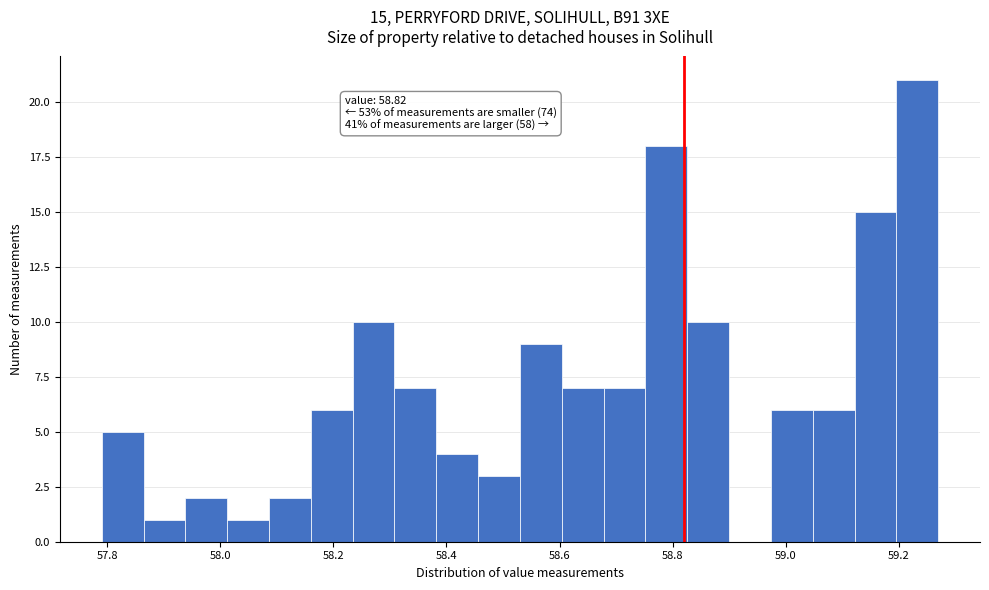

Around what value on the x-axis is the tallest bar? Give the approximate position of its centre, as read against the axis.

59.24